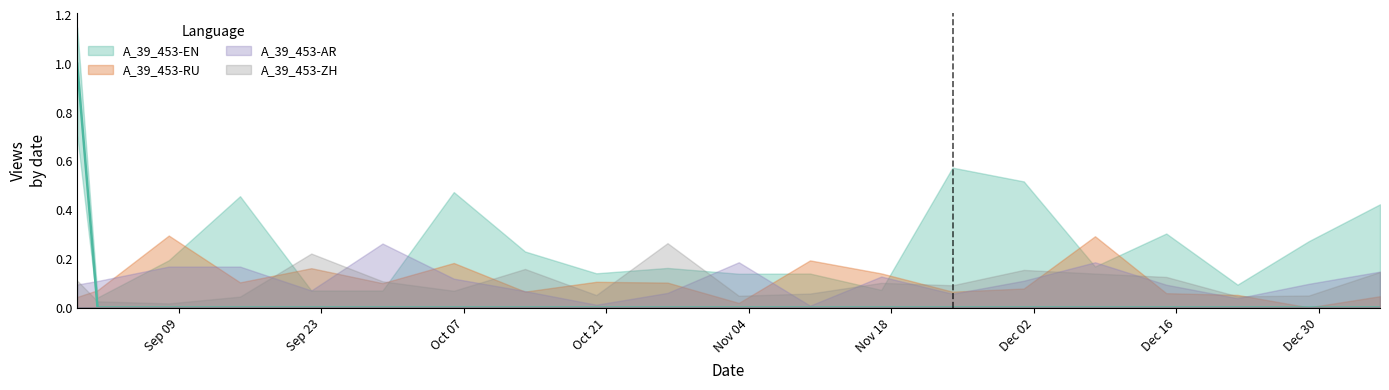

What are all the series names shown in the legend?

A_39_453-EN, A_39_453-ZH, A_39_453-RU, A_39_453-AR